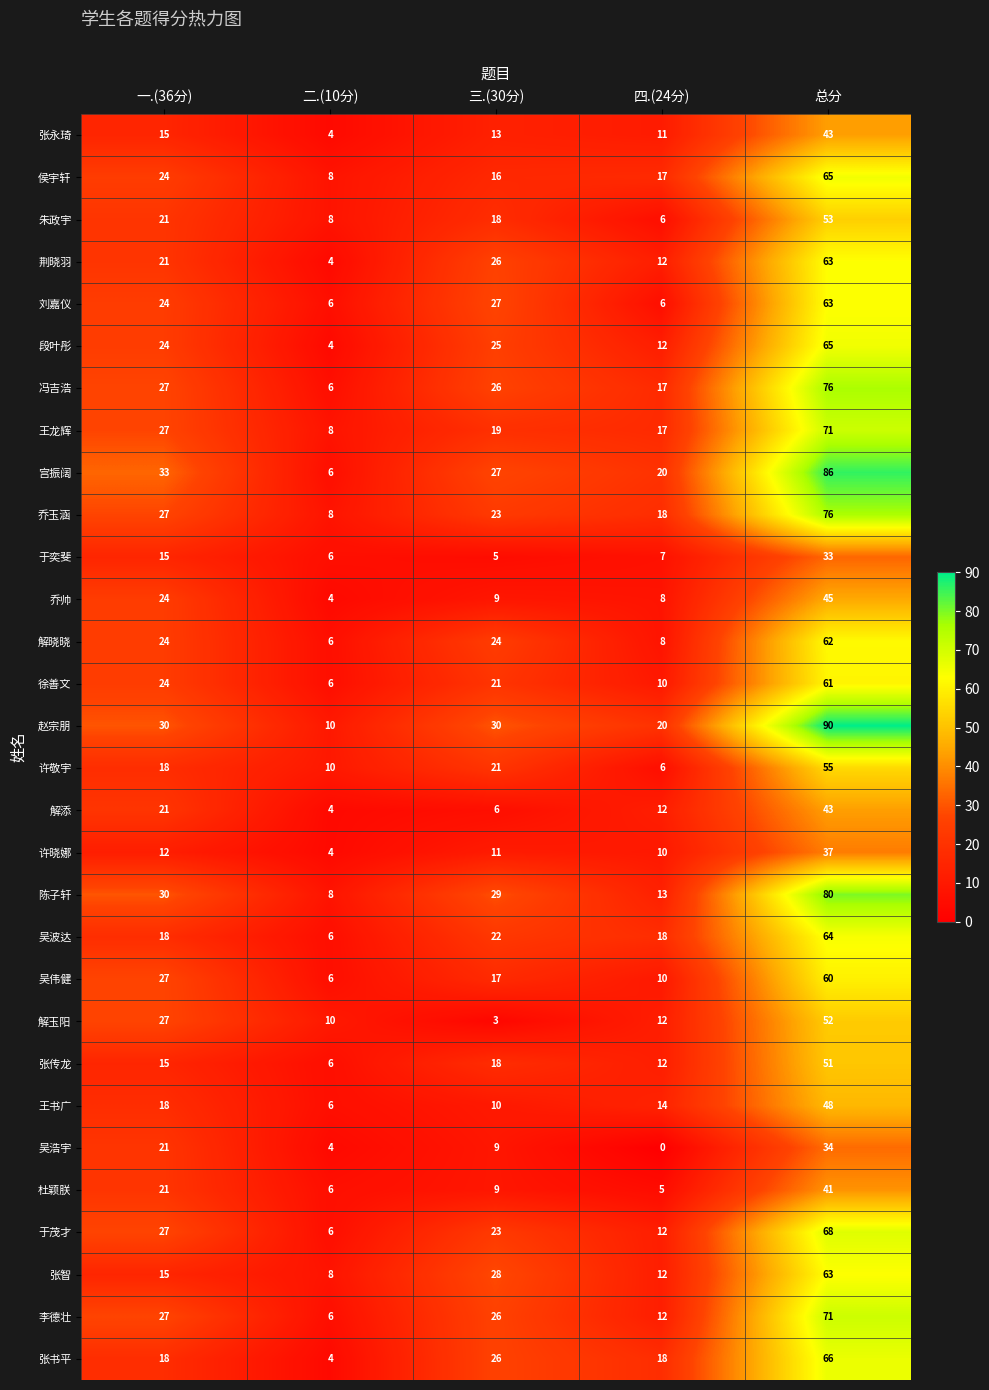

What is the lowest value of the 于茂才 series?

6